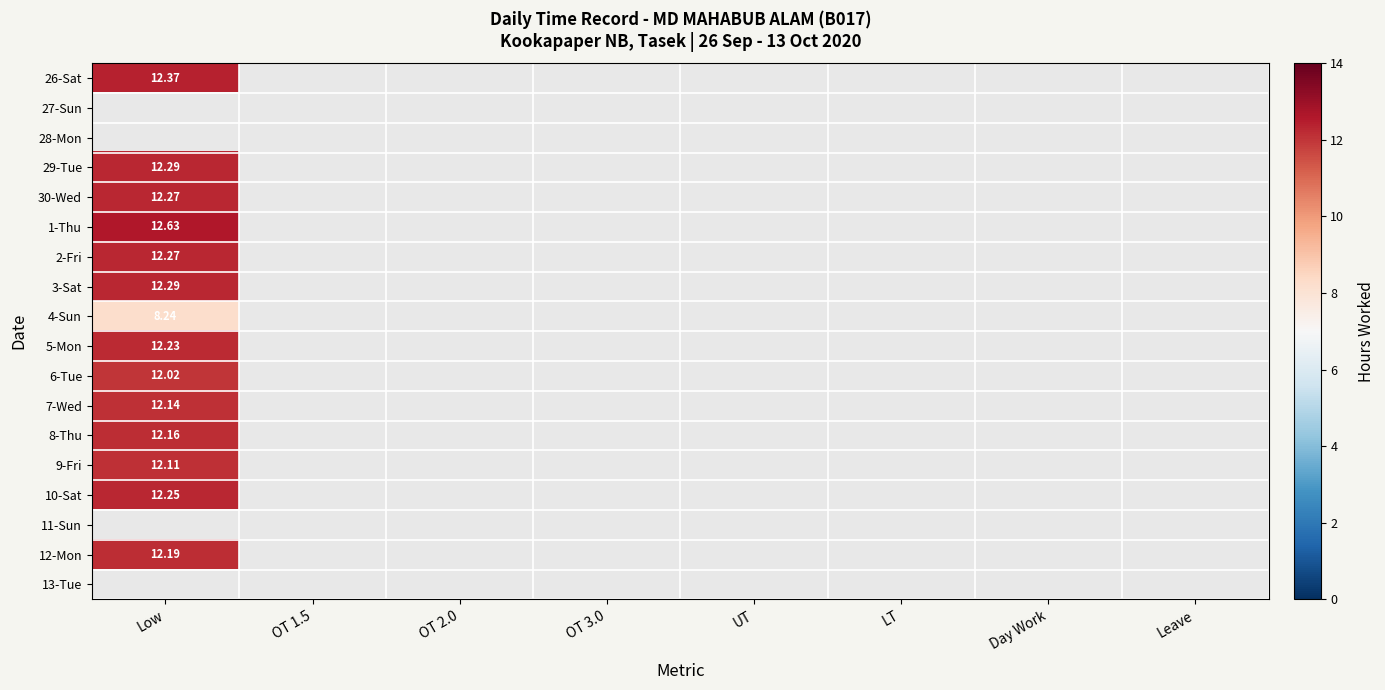

List the labels in order of 8-Thu value, largest first.

Low, OT 1.5, OT 2.0, OT 3.0, UT, LT, Day Work, Leave